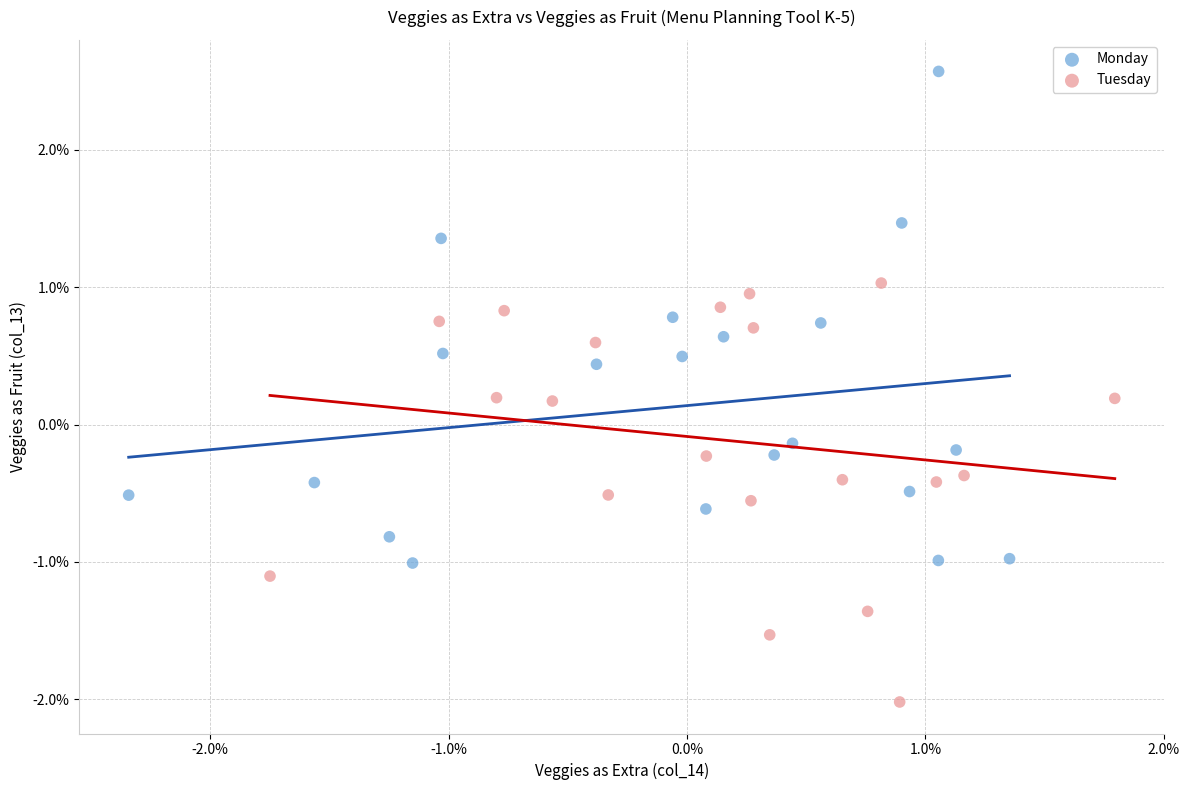

Which series contains the lowest Y value?

Tuesday